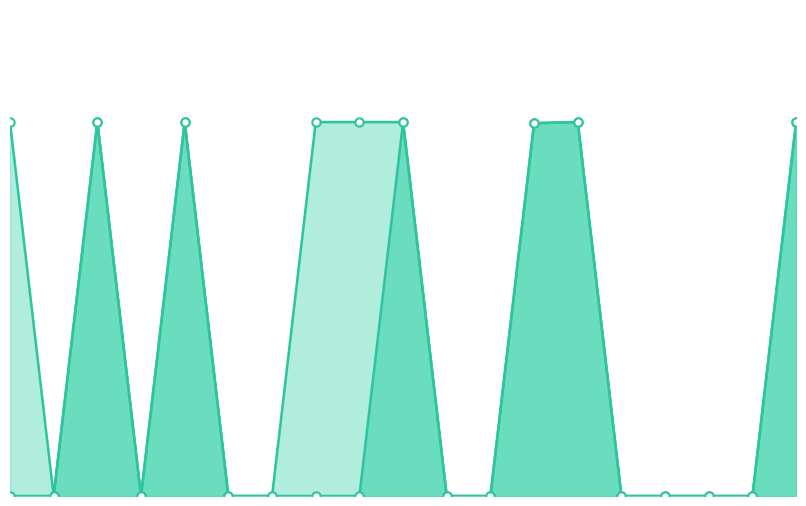

Rank the series at 15 from lowest to highest value.

太极水票据批号, 实际收货批号